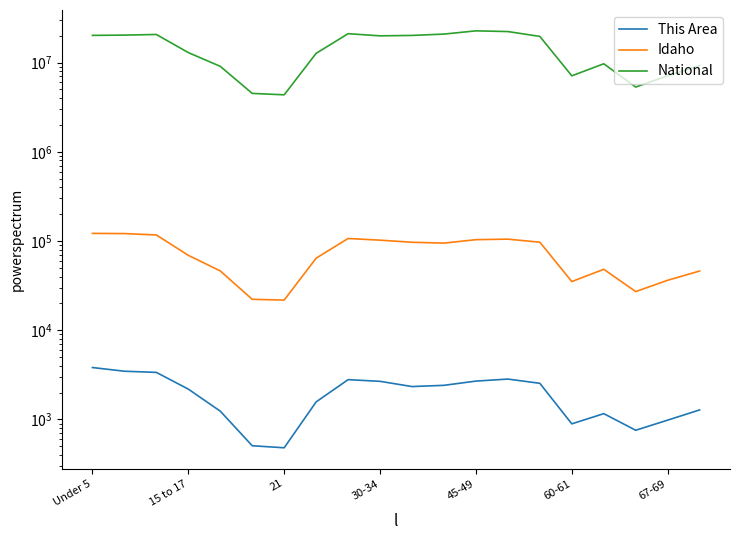

What is the greatest value displayed?

22708591